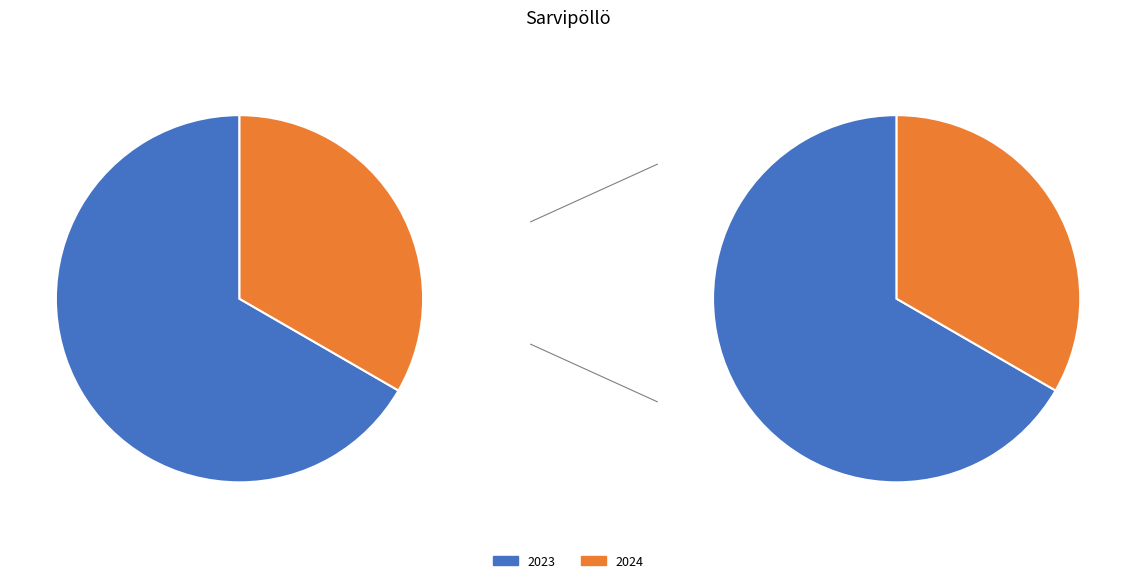

To the nearest percent, what portion does 2023 represent?

67%